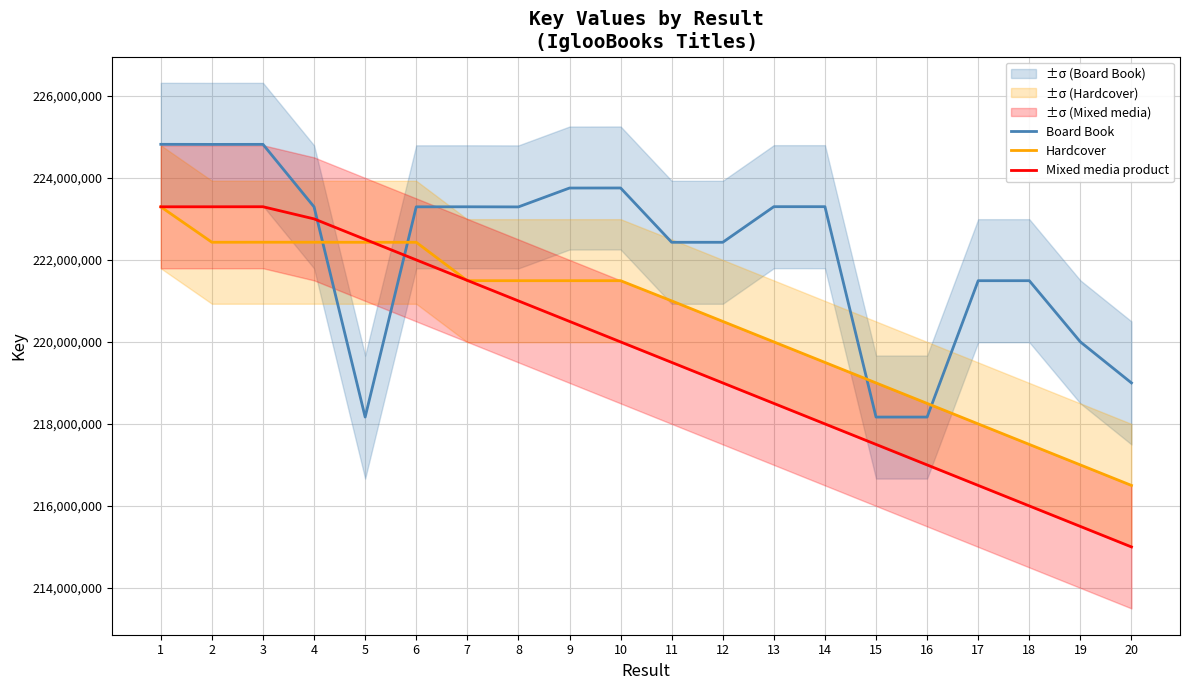

What is the minimum value shown in the chart?

215000000